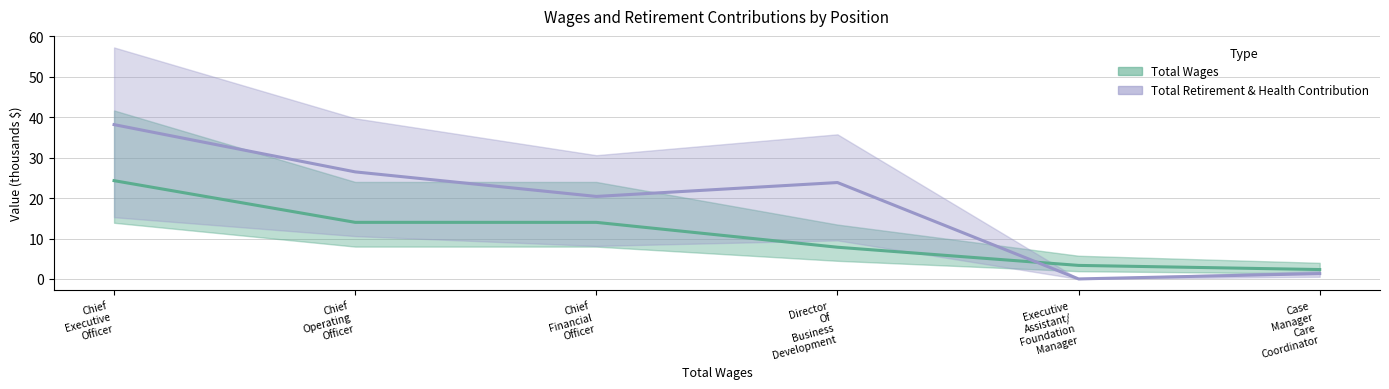

Is it true that Total Wages equals 2.3 at Case
Manager
Care
Coordinator?

True